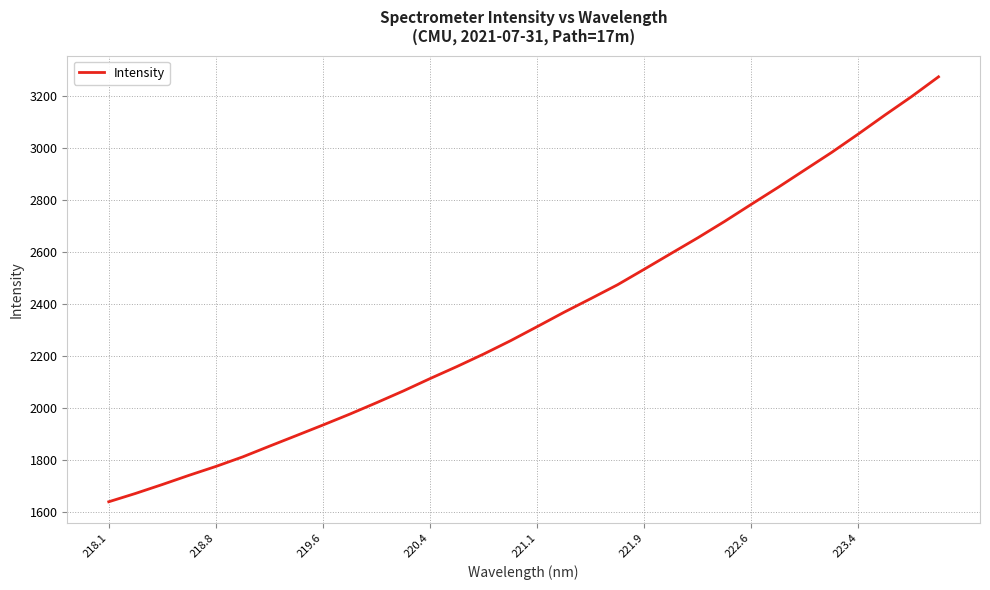

What is the maximum value shown in the chart?

3273.3